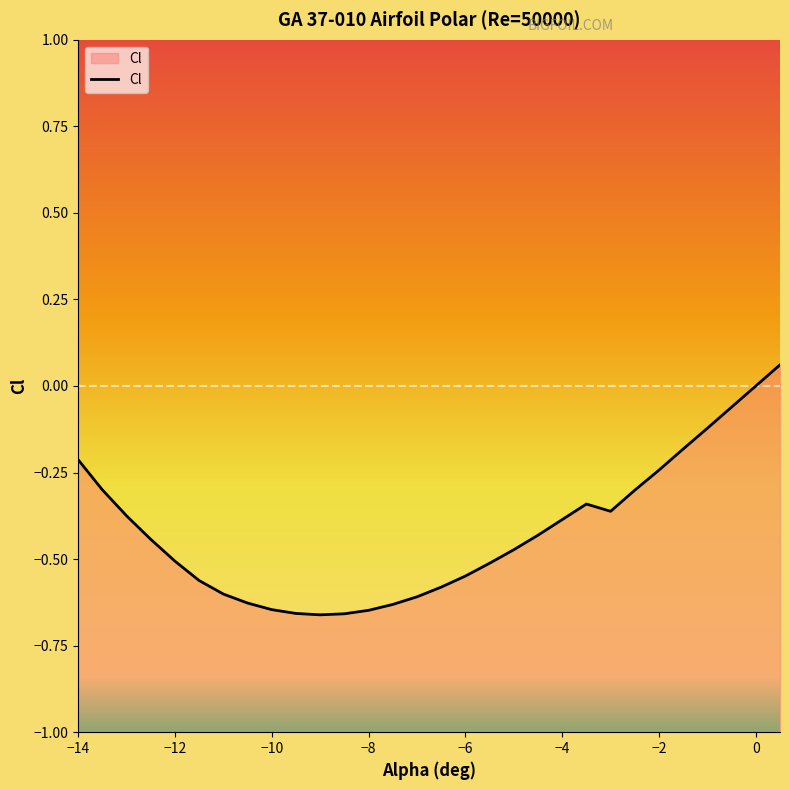

Which has a higher value, −2 or −10?

−2